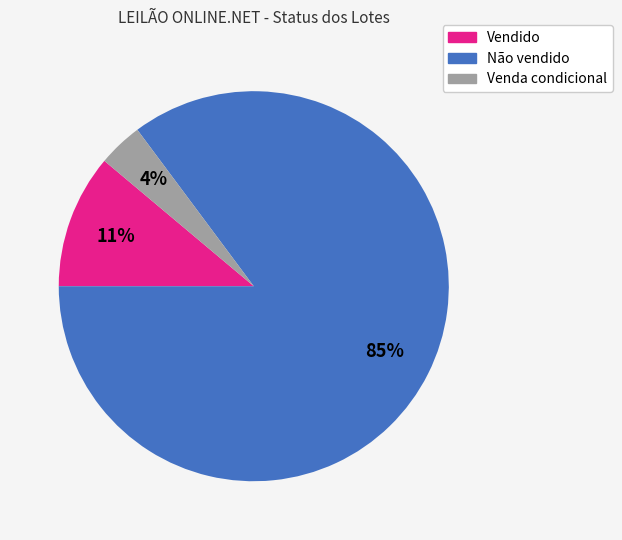

Does any single category account for the majority?

Yes